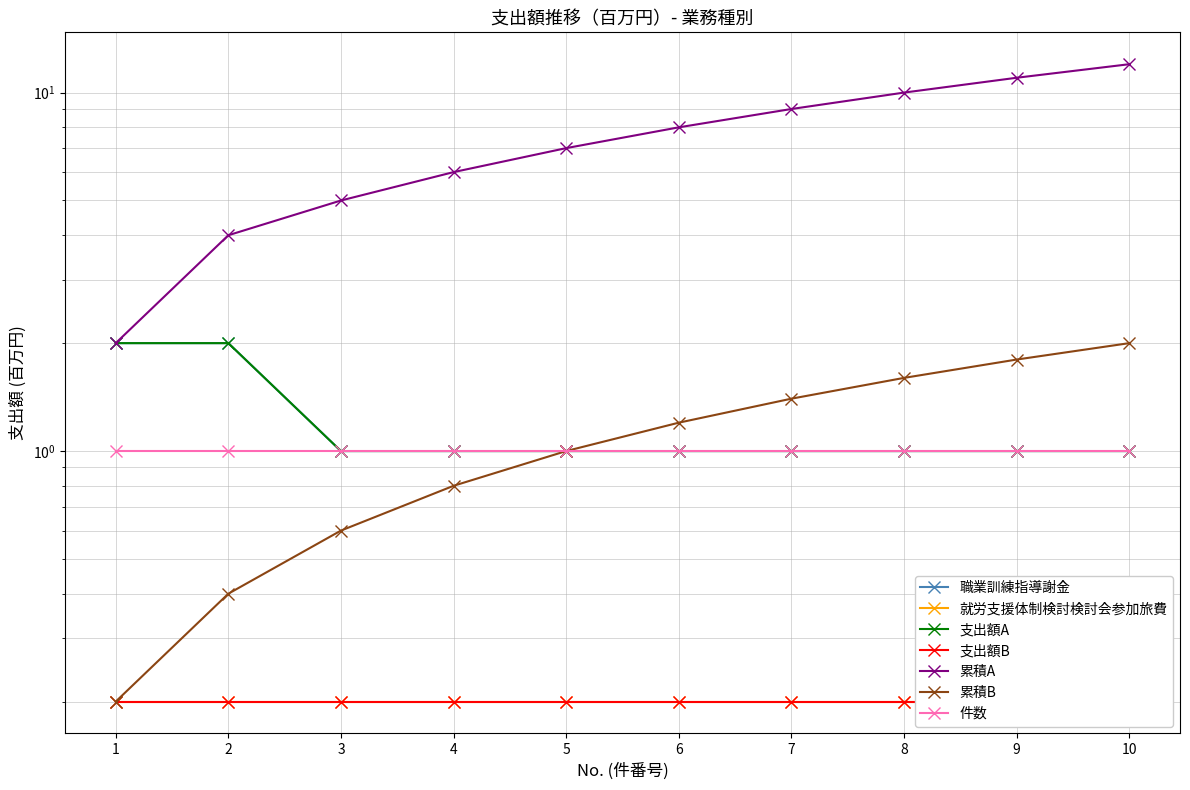

At which label does 累積A reach its peak?

10